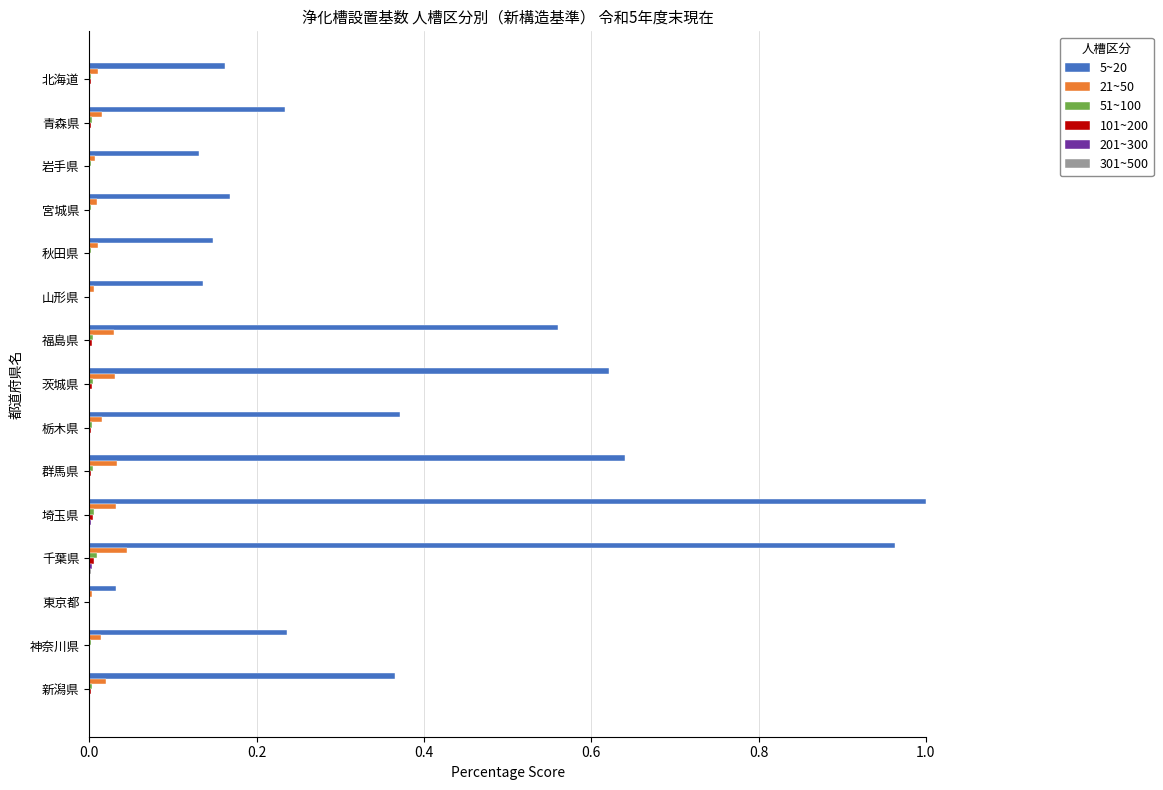

At which category does the chart reach its peak across all series?

埼玉県